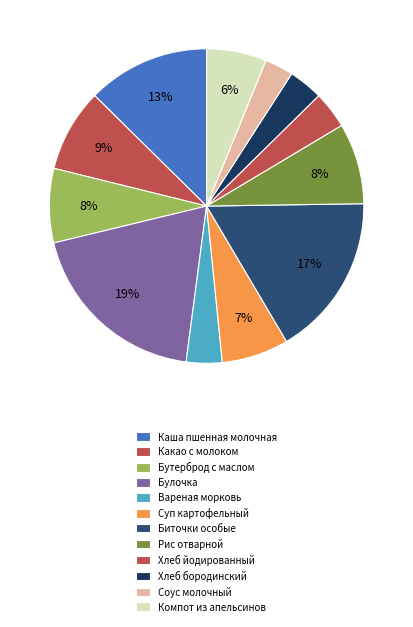

How many slices are in this pie chart?

12